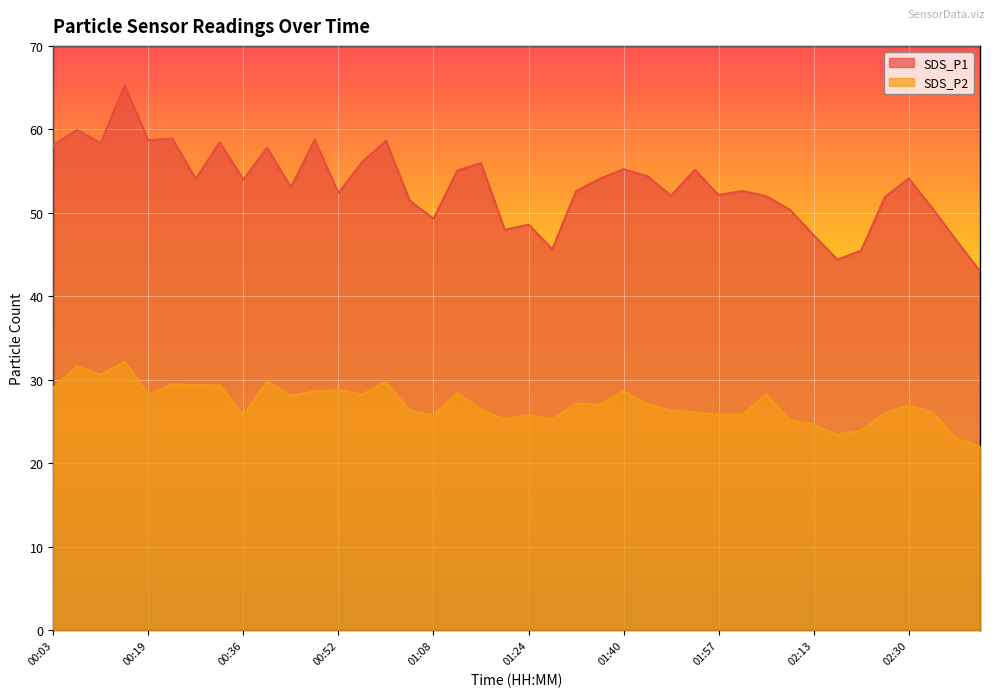

What are all the series names shown in the legend?

SDS_P1, SDS_P2